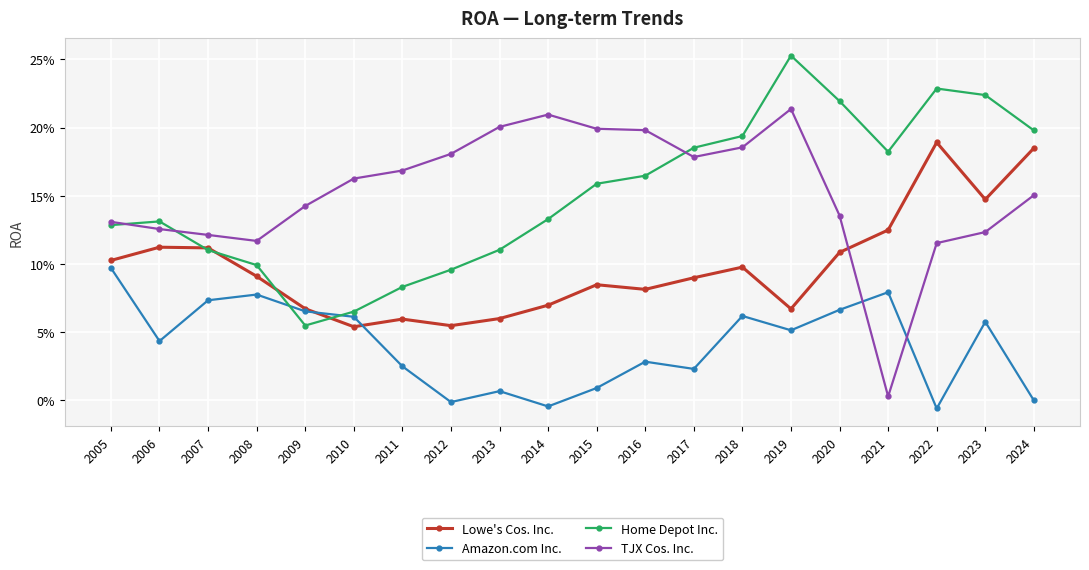

At which category is the sum across all series the highest?

2019